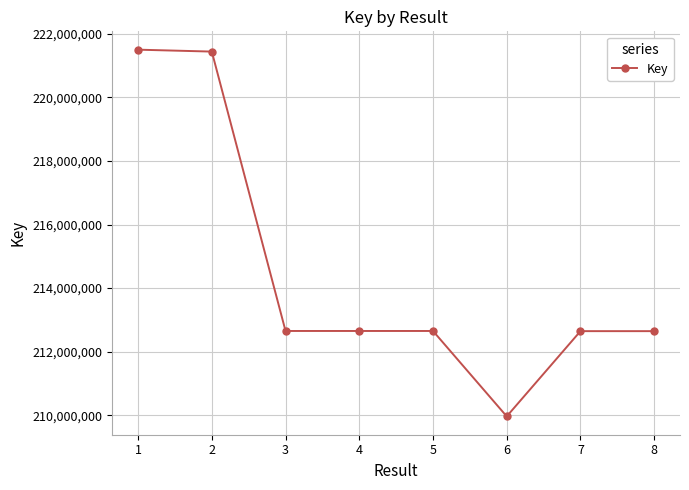

Is it true that the value at 4 is 136533371?

False